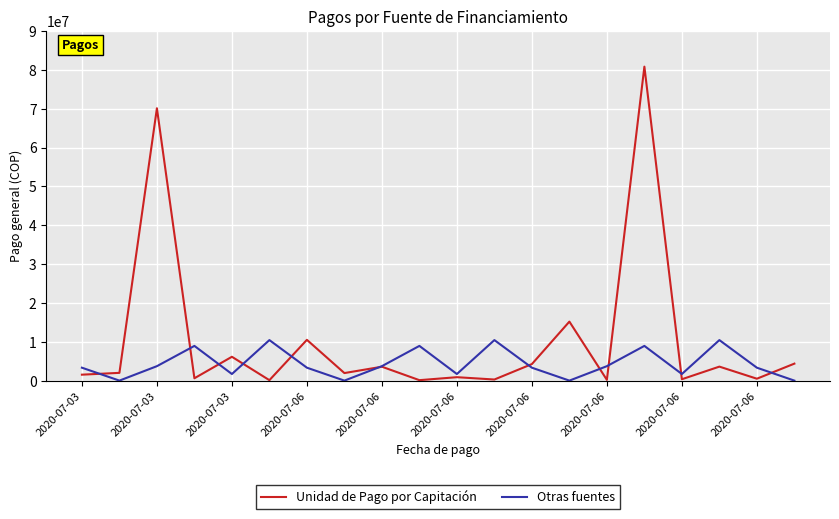

In Unidad de Pago por Capitación, how many points are lower than both neighbors (excluding endpoints)?

8